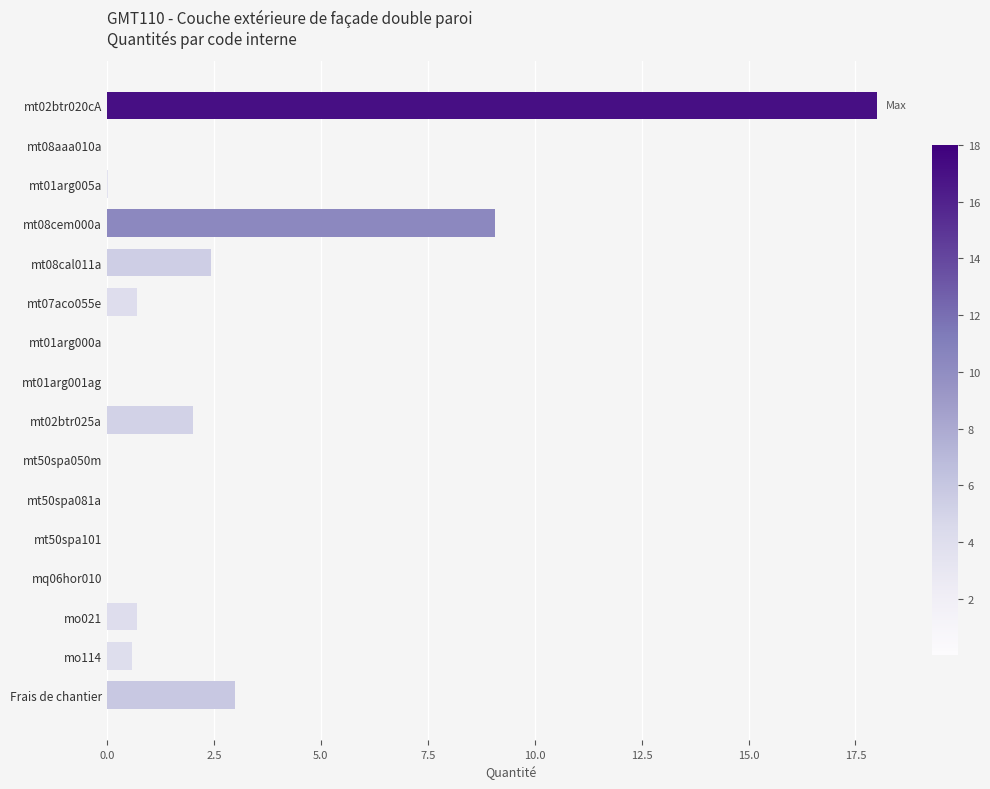

What is the sum of all values?

36.5